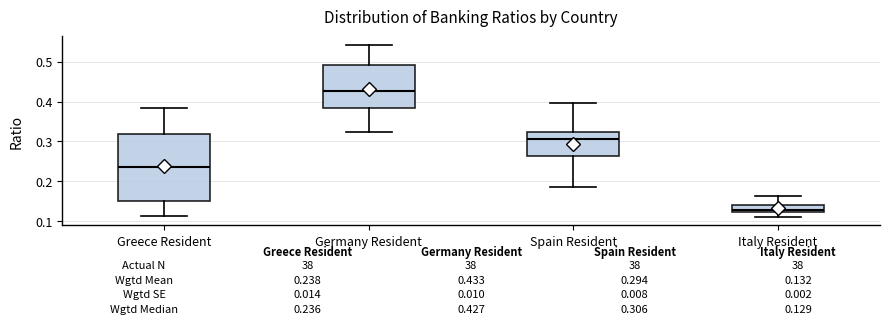

Which box's median line is the highest?

Germany Resident